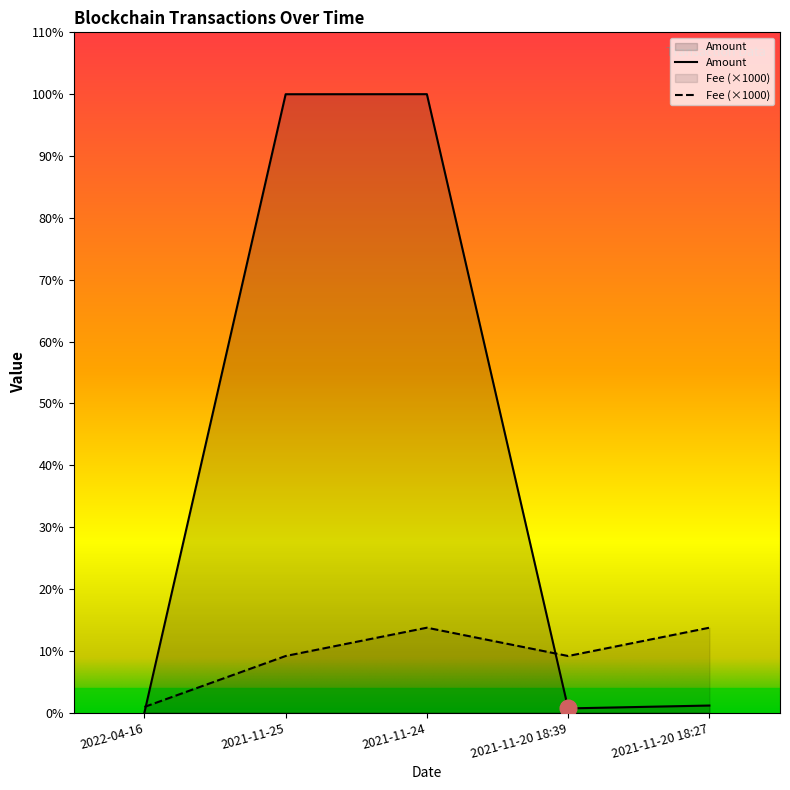

Reading right to left, what are all the values shown in this chart?

Amount: 2.5	1.5	218.5	218.5	0.0
Fee: 30.0	20.0	30.0	20.0	2.0